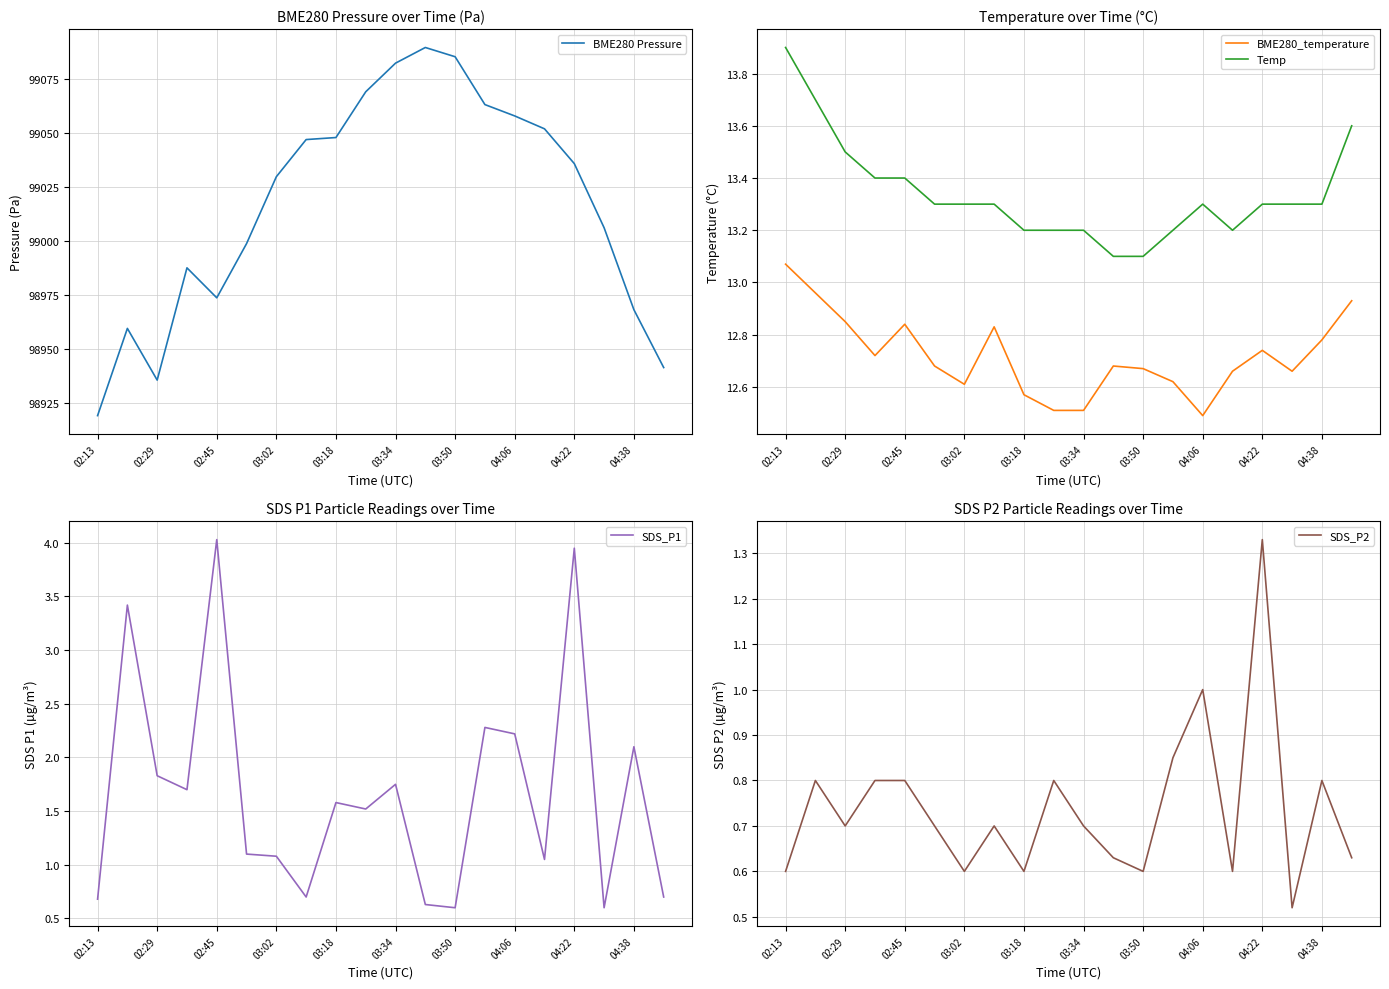

Which category has the highest value in the SDS_P1 series?

02:45